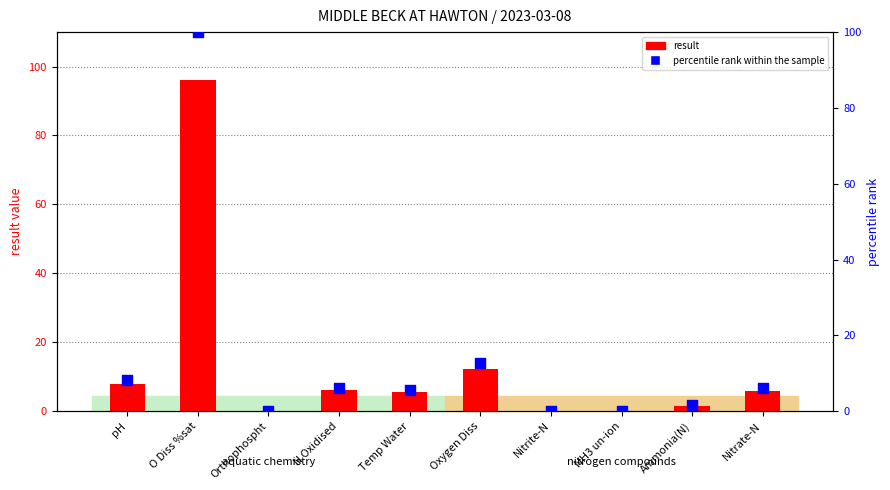

At how many categories does at least one series exceed 71?

1